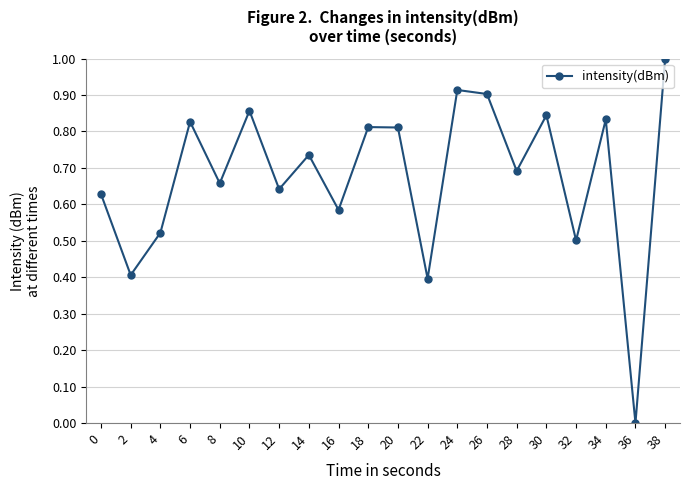

What is the sum of the values at 12 and 10?

1.5